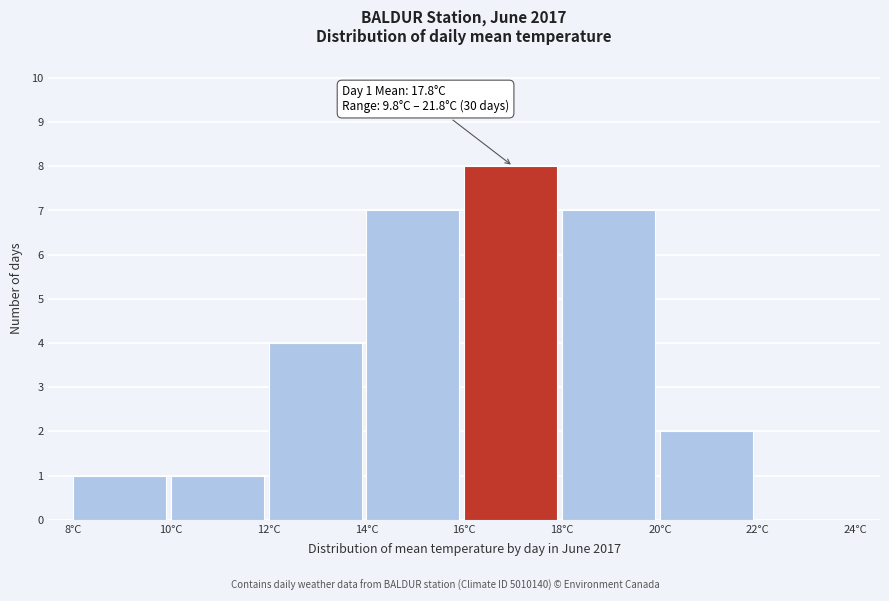

Which range on the x-axis has the tallest bar?

16 to 18